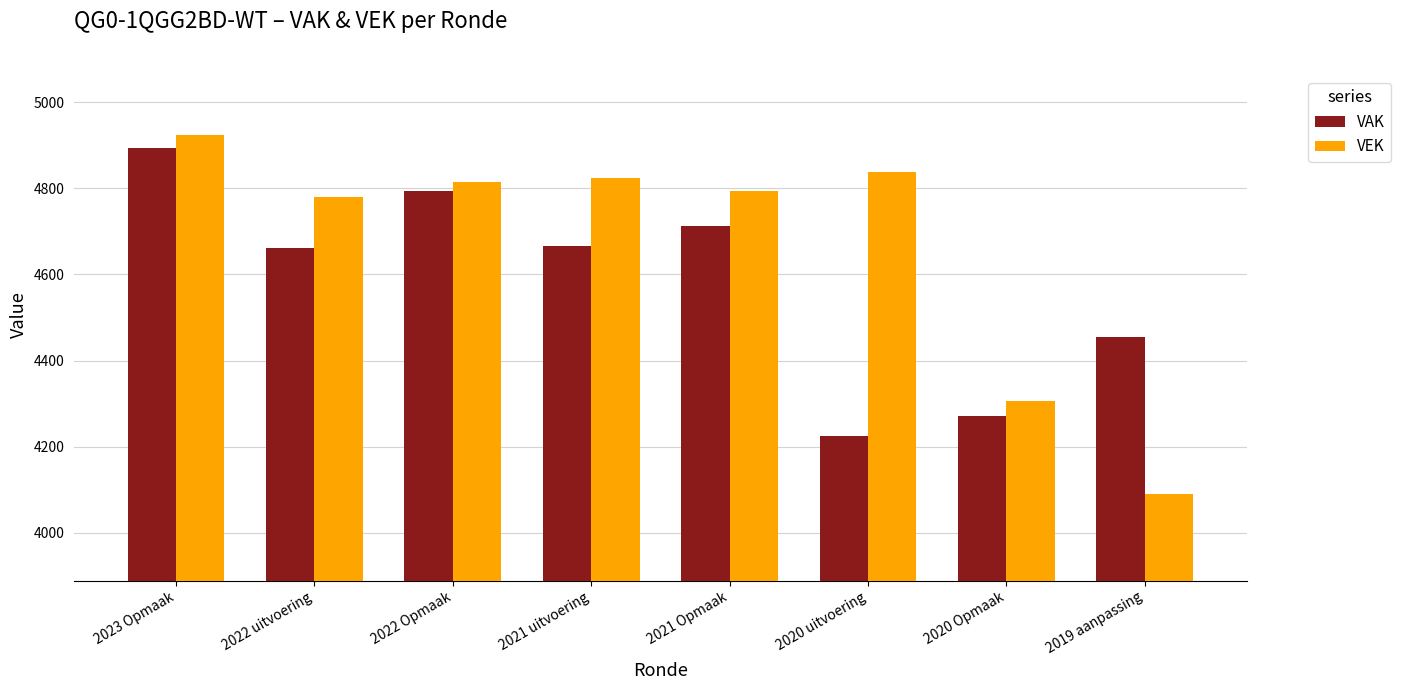

What is the maximum value shown in the chart?

4924